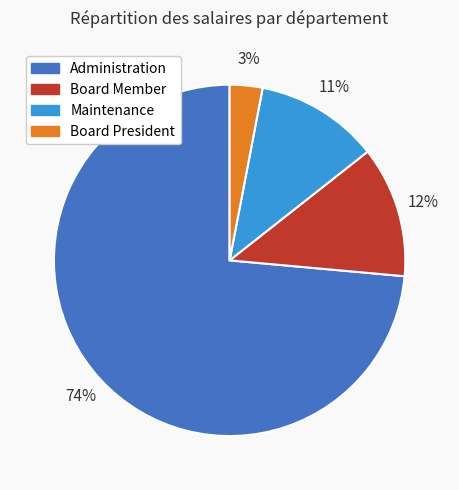

To the nearest percent, what is the combined percentage of Board President and Administration?

77%